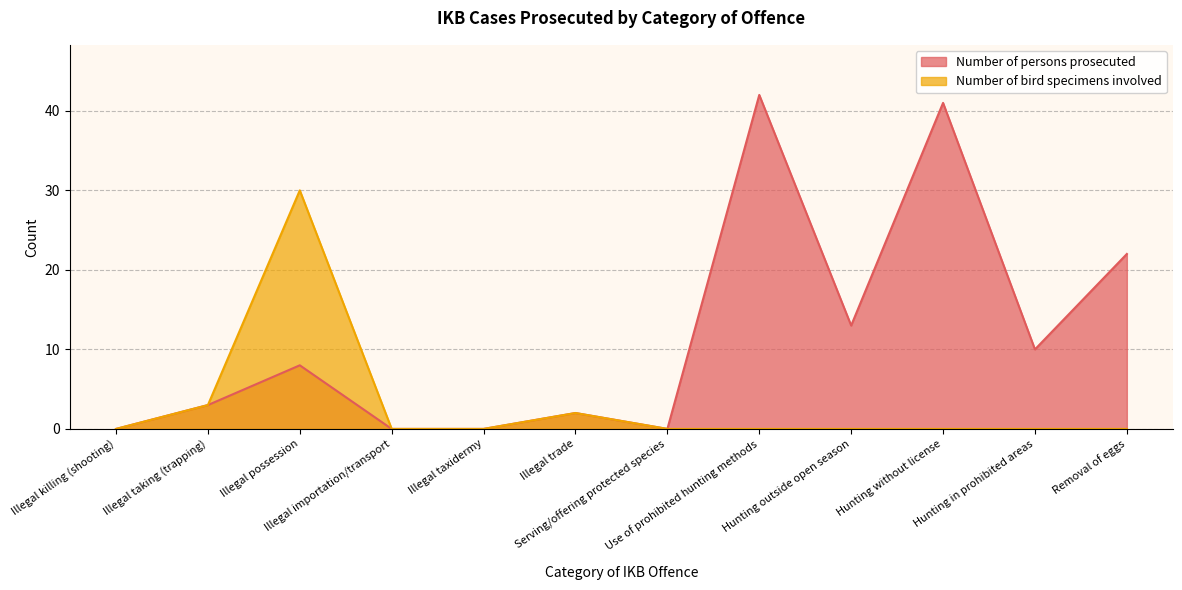

True or false: Number of persons prosecuted and Number of bird specimens involved intersect in this chart.

False